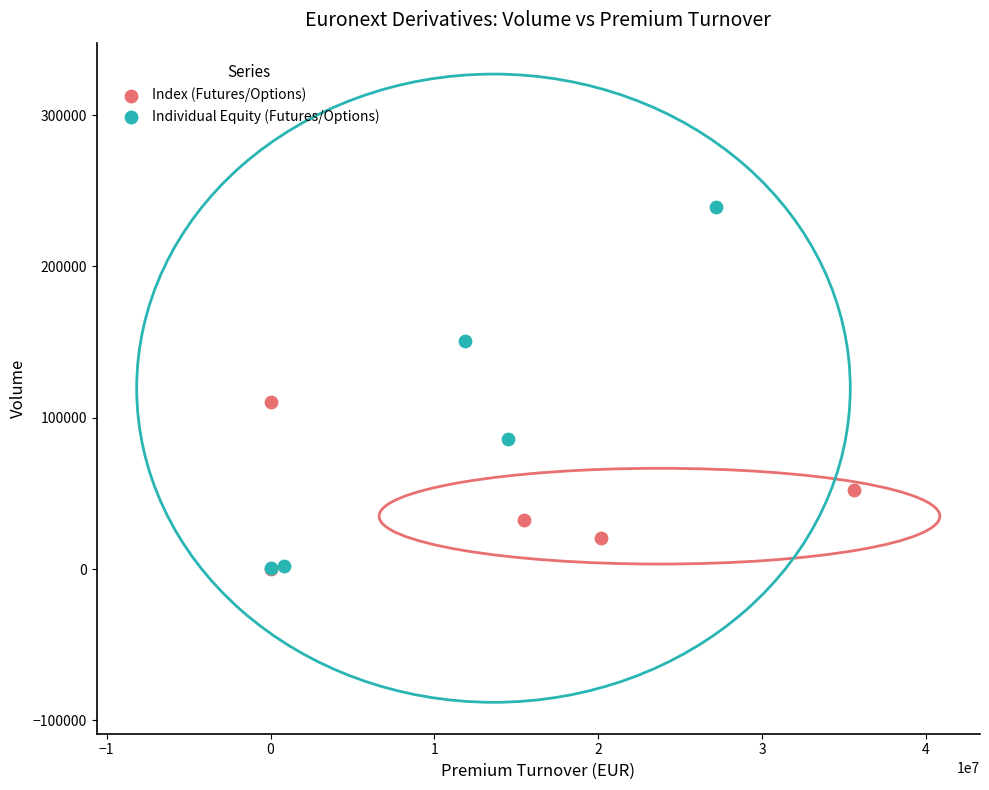

Which series contains the highest Y value?

Individual Equity (Futures/Options)